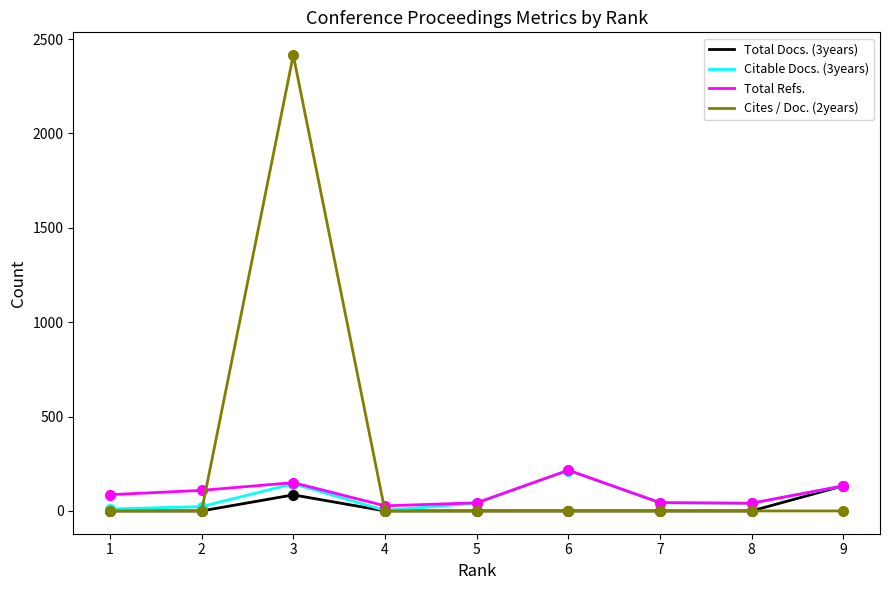

Which series has the largest total across all categories?

Cites / Doc. (2years)